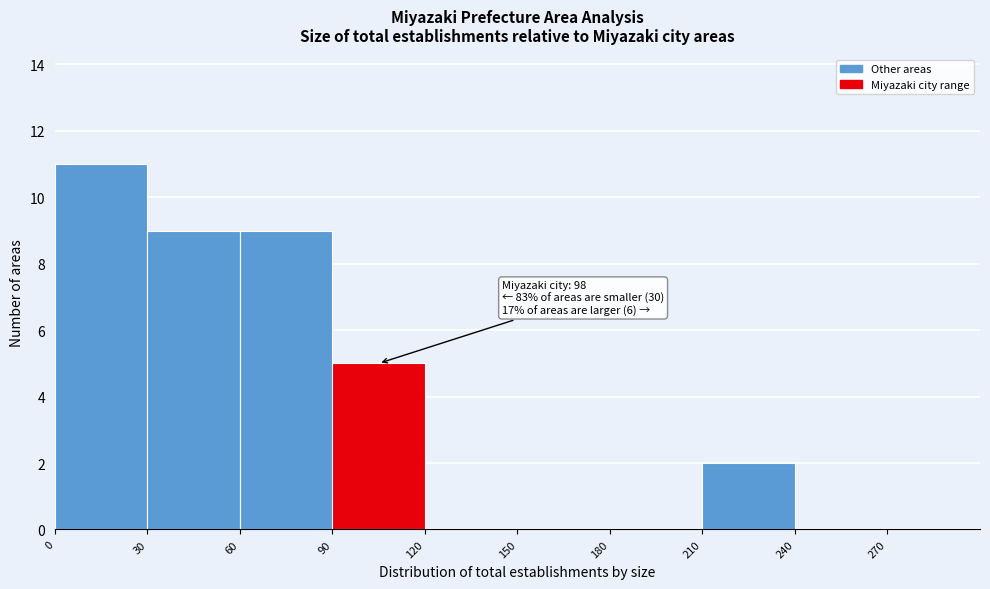

Which range on the x-axis has the tallest bar?

0 to 30